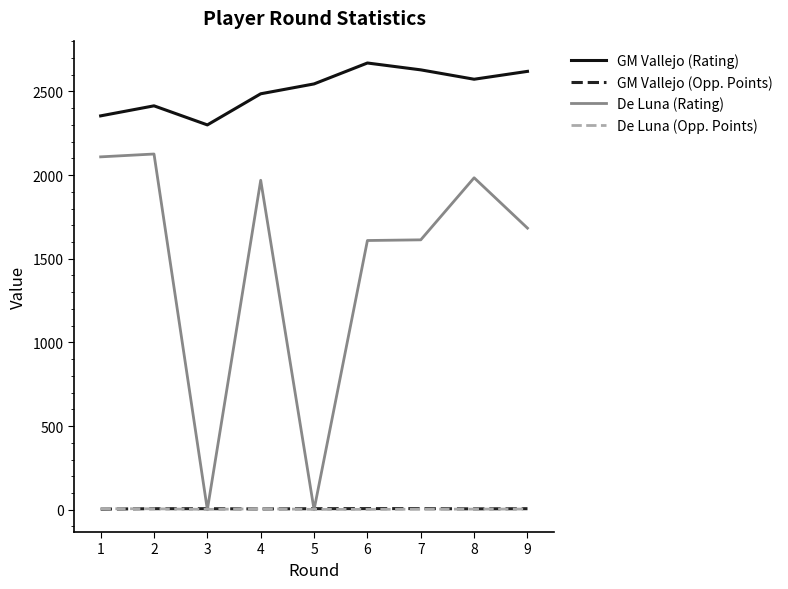

Which series has the widest spread of values?

De Luna (Rating)